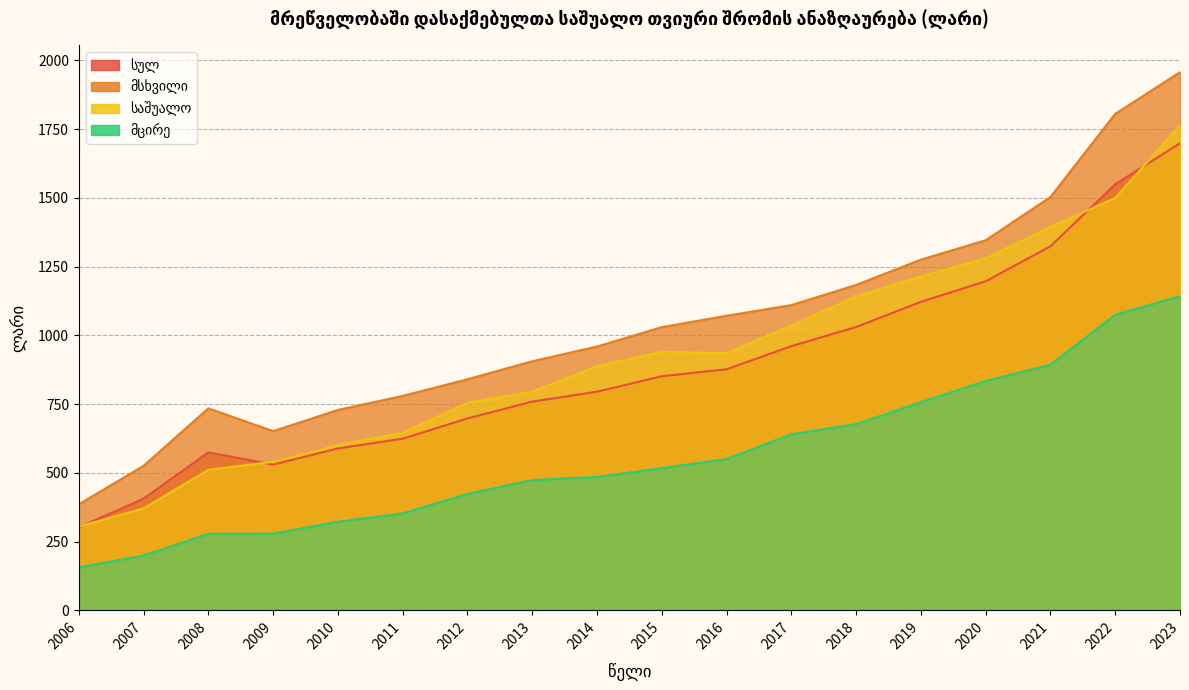

How many series are shown in this chart?

4